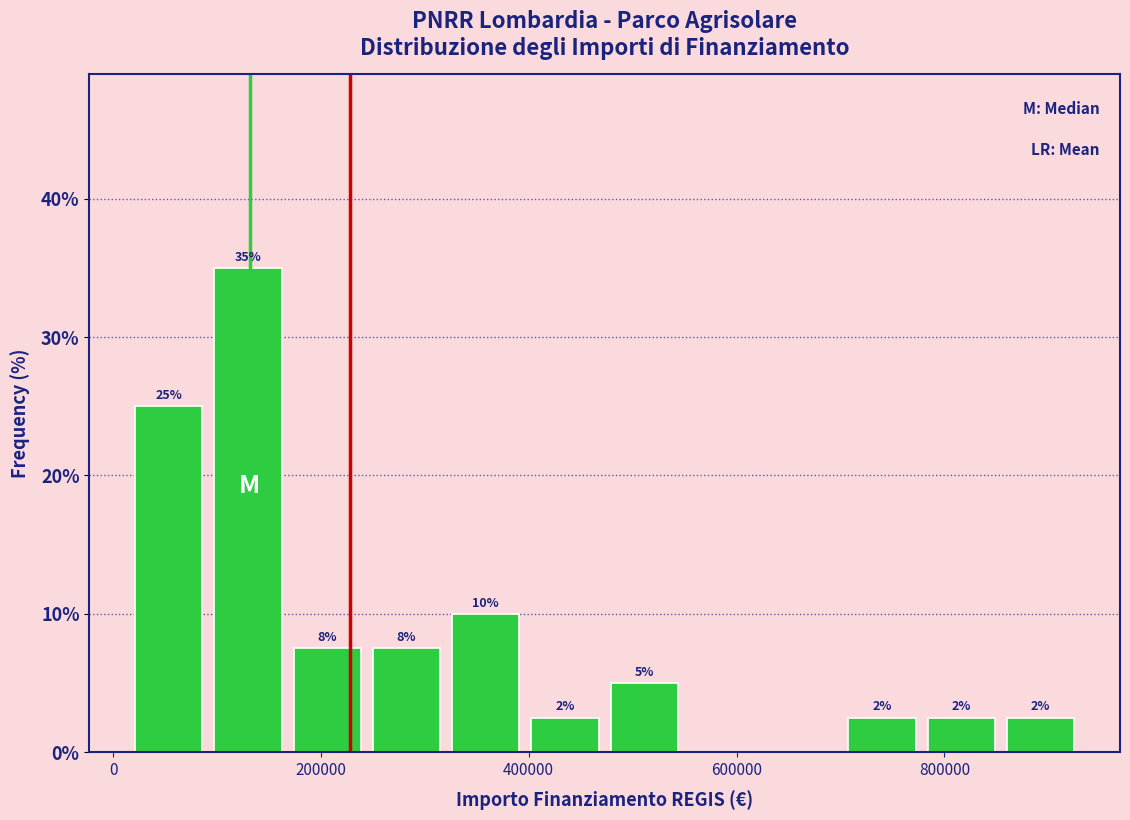

Read against the x-axis, roughly where is the centre of the tallest bar?

120000